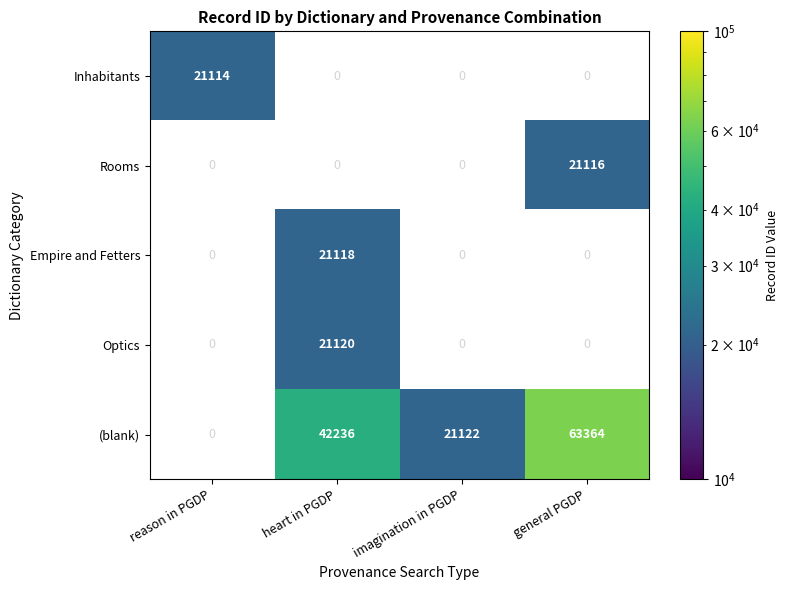

The value of Optics at heart in PGDP is 32207. True or false?

False